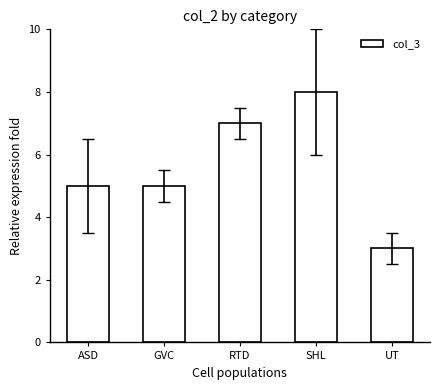

Between GVC and SHL, which is larger?

SHL